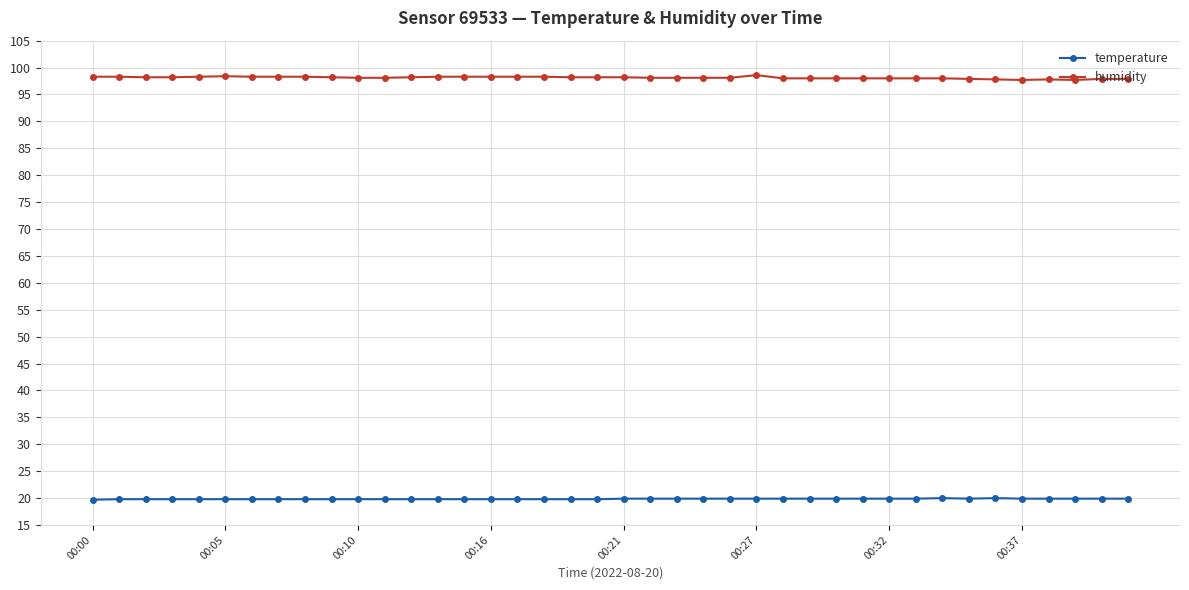

Rank the series by their average value, from lowest to highest.

temperature, humidity